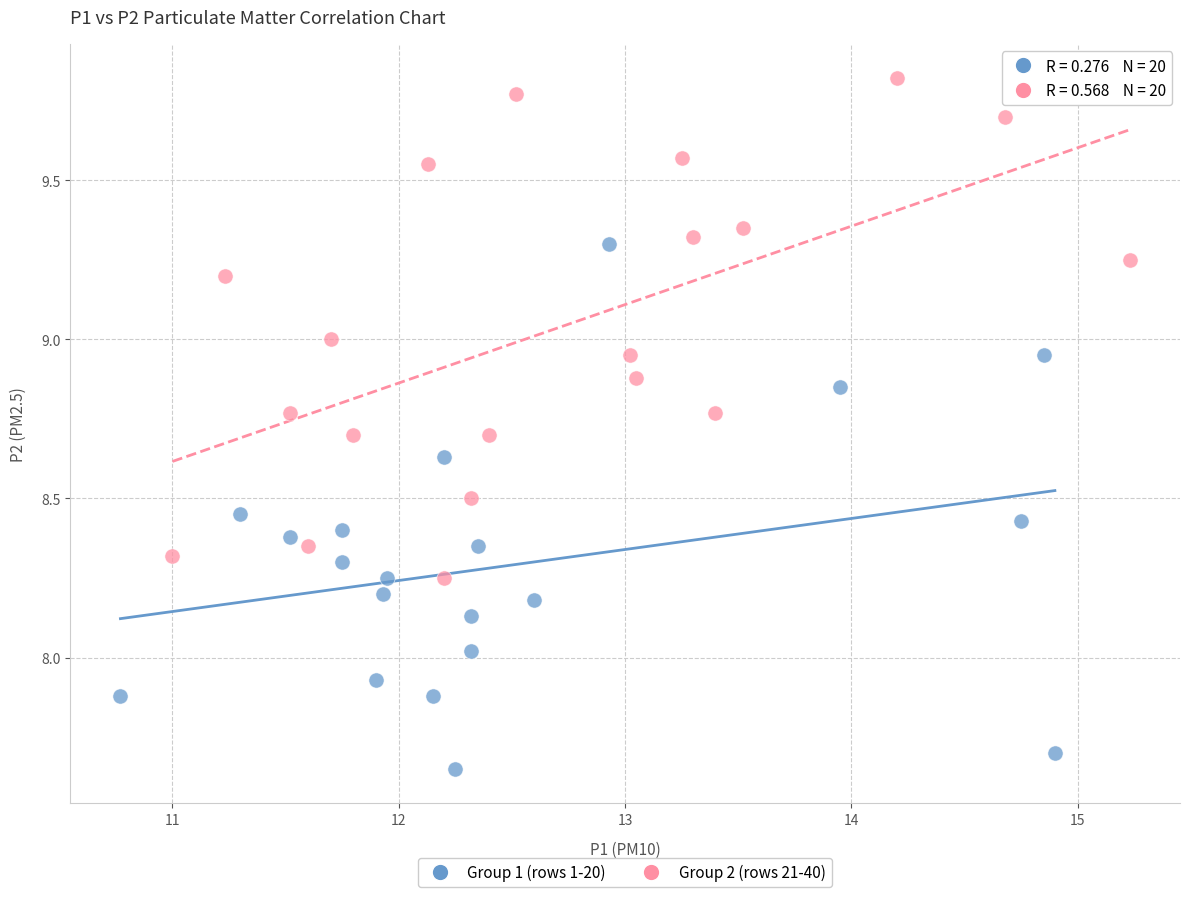

Which series reaches the minimum Y coordinate?

Group 1 (rows 1-20)